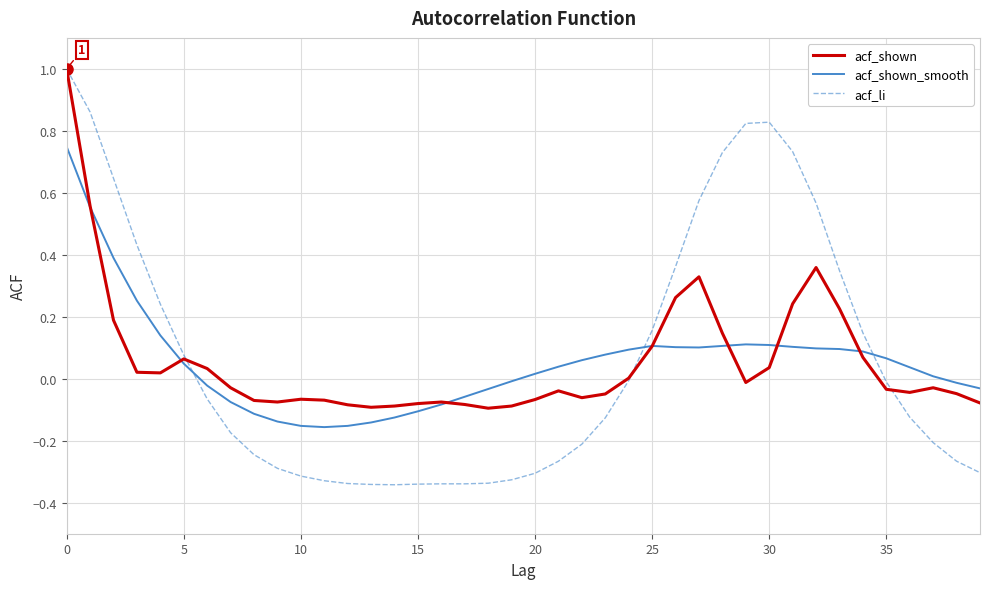

Which series has the largest range (max minus min)?

acf_li